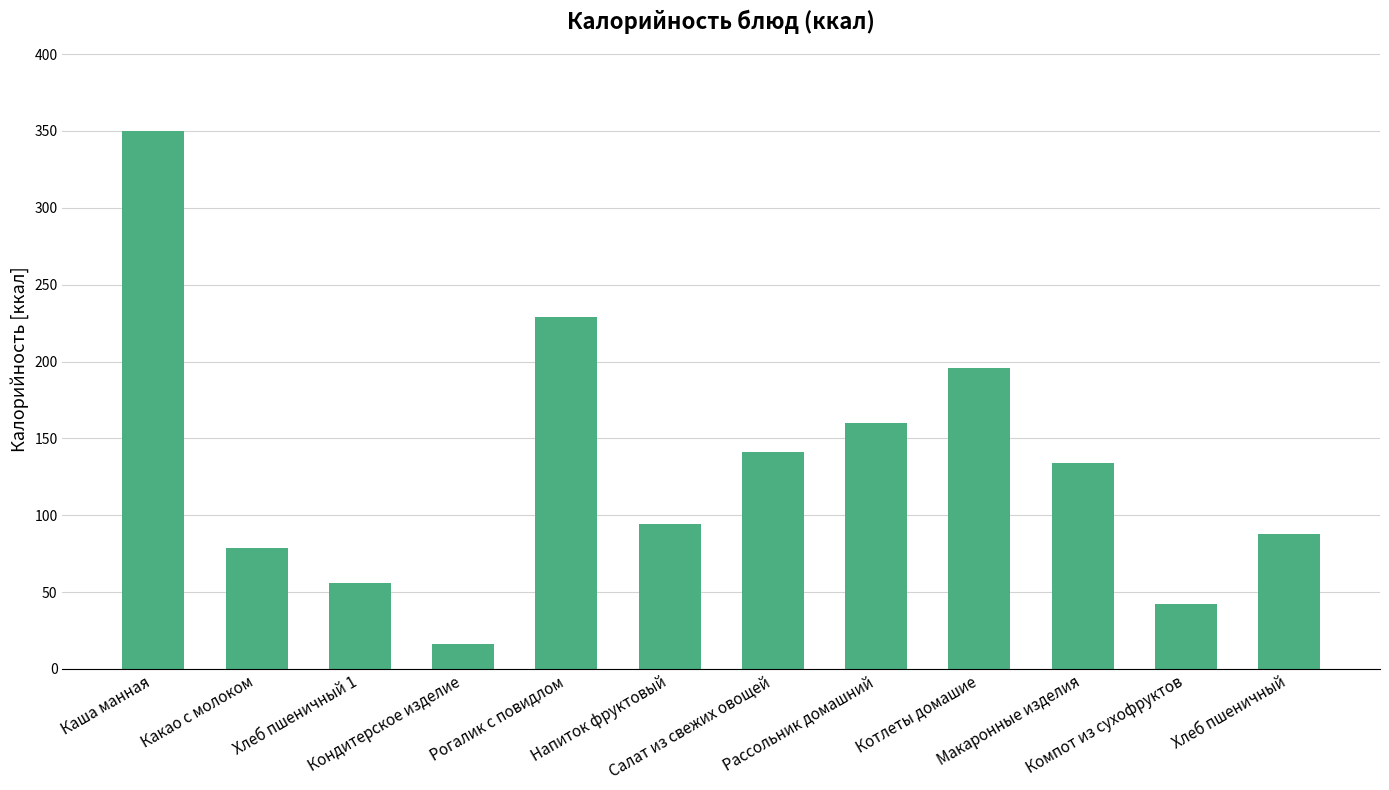

What is the sum of the values at Макаронные изделия and Рассольник домашний?

294